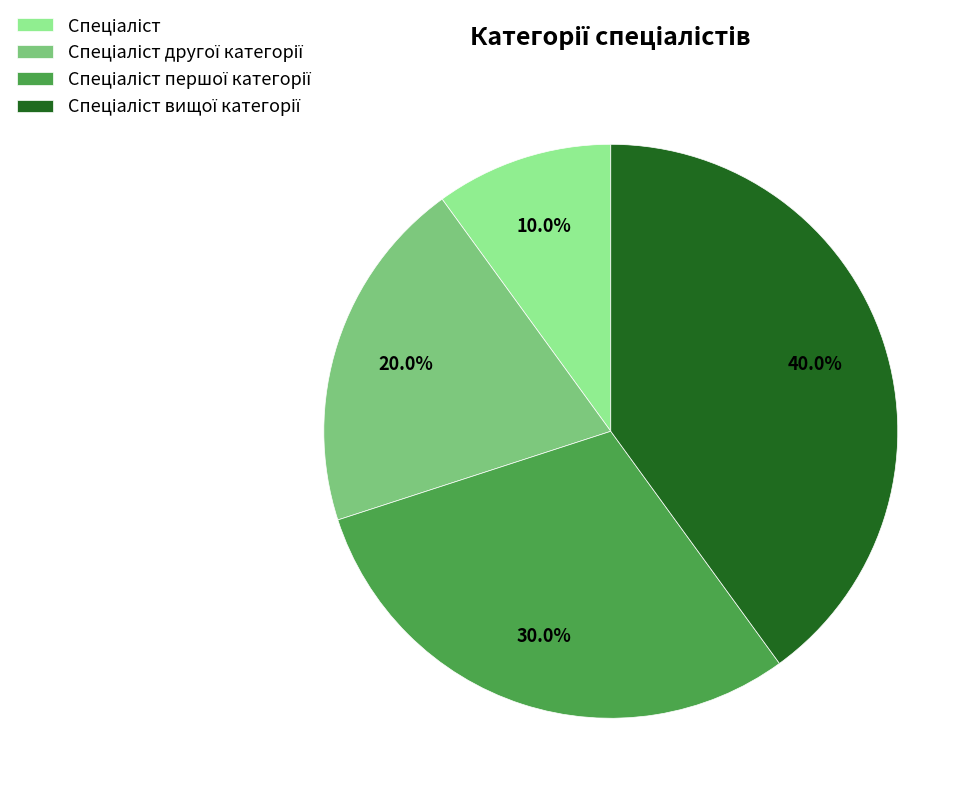

Is there any slice that represents more than half of the pie?

No